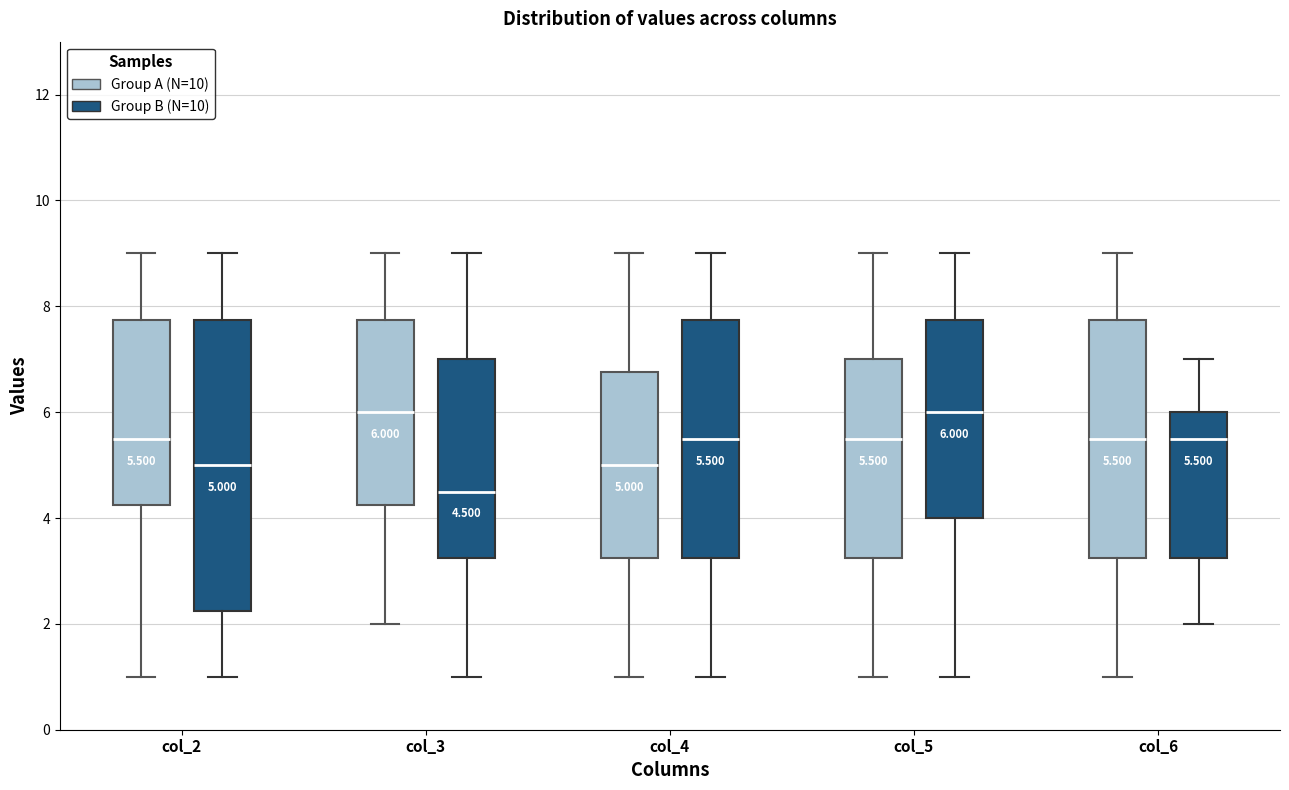

Comparing the boxes themselves (not the whiskers), which one is the tallest?

col_2 (Group B (N=10))